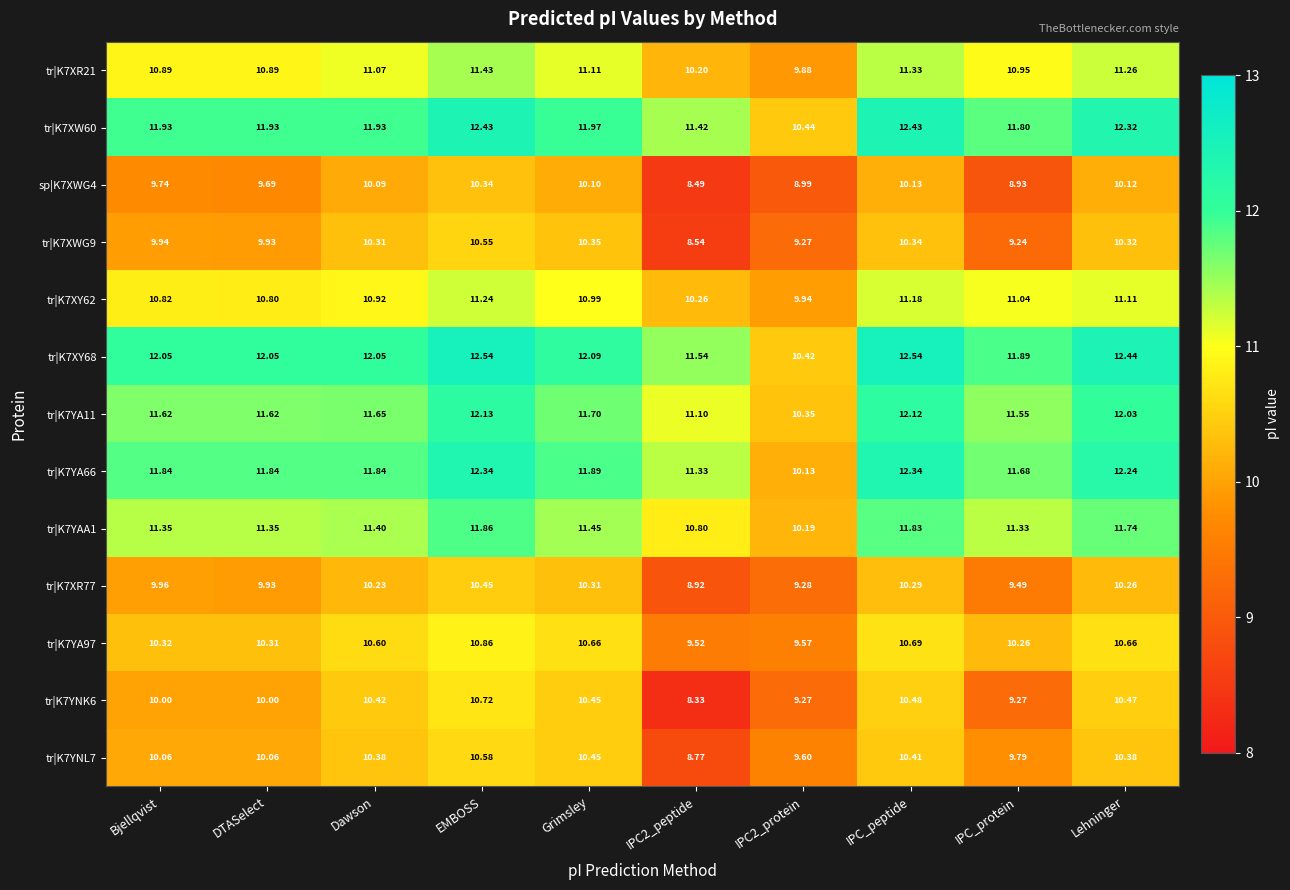

At which label does tr|K7XR77 reach its peak?

EMBOSS